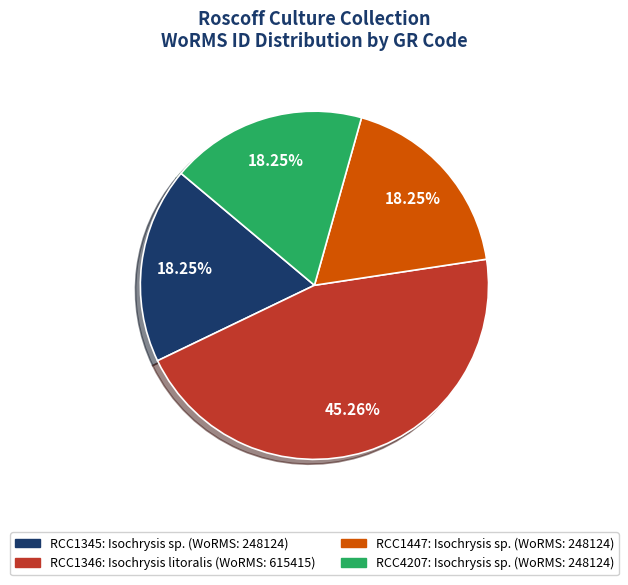

What is the largest slice in the pie chart?

RCC1346